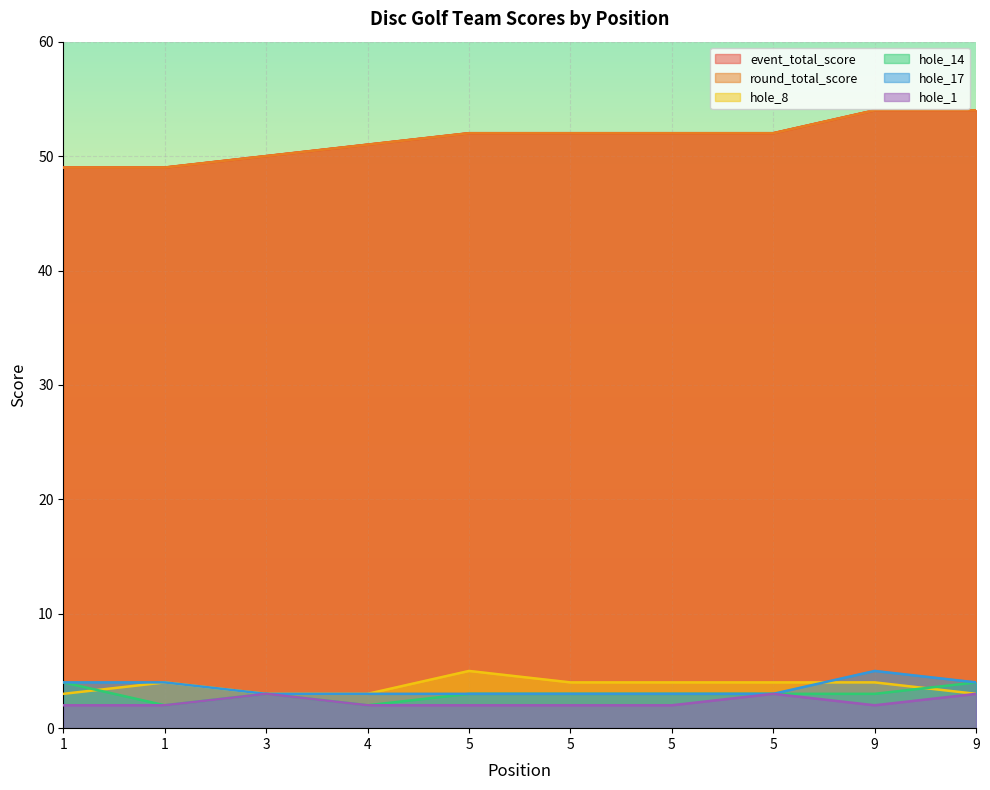

How many interior local valleys does the hole_14 series have?

2